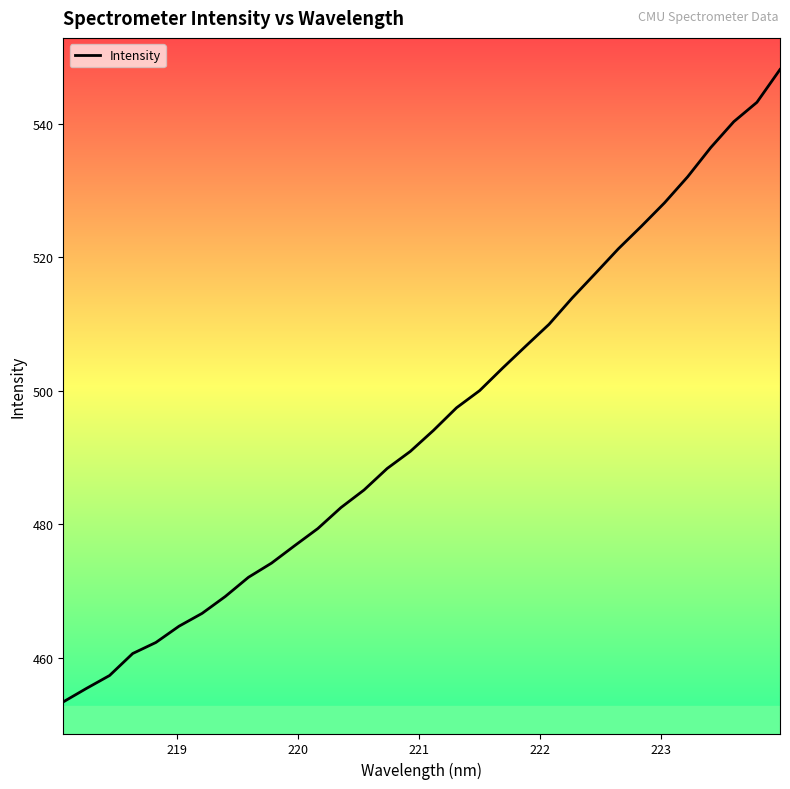

Does the chart have visible grid lines?

No